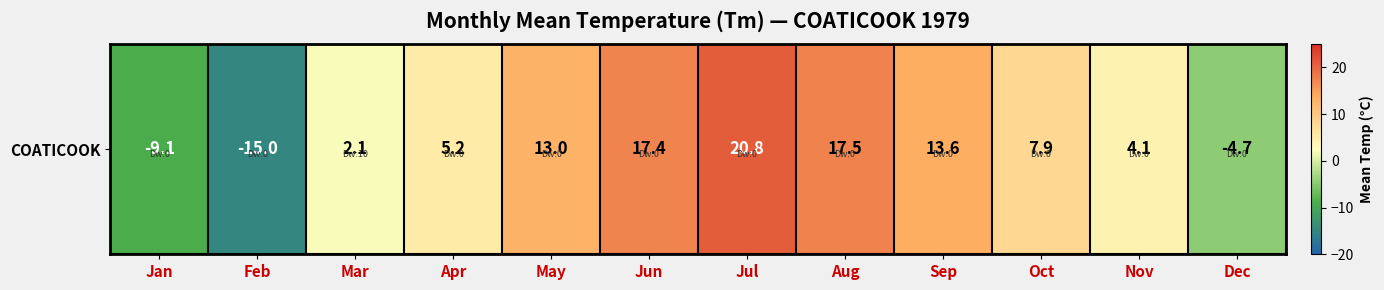

What is the smallest value displayed?

-15.0